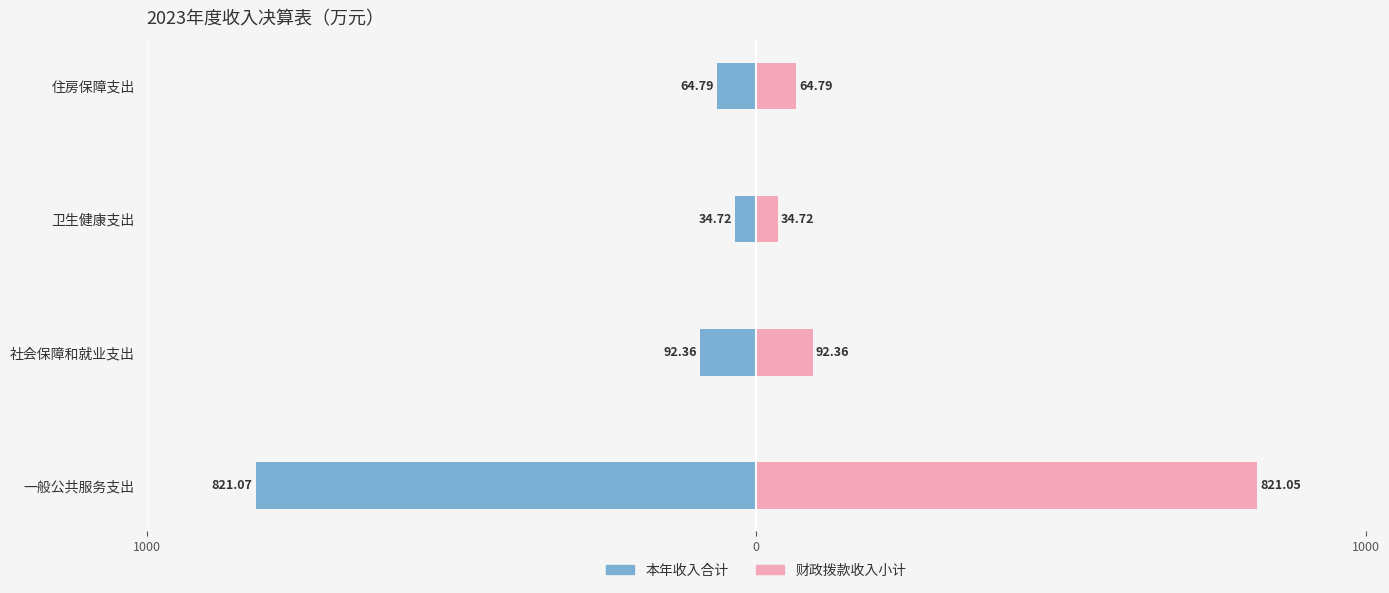

What is the approximate value of 本年收入合计 at 一般公共服务支出?

-821.1